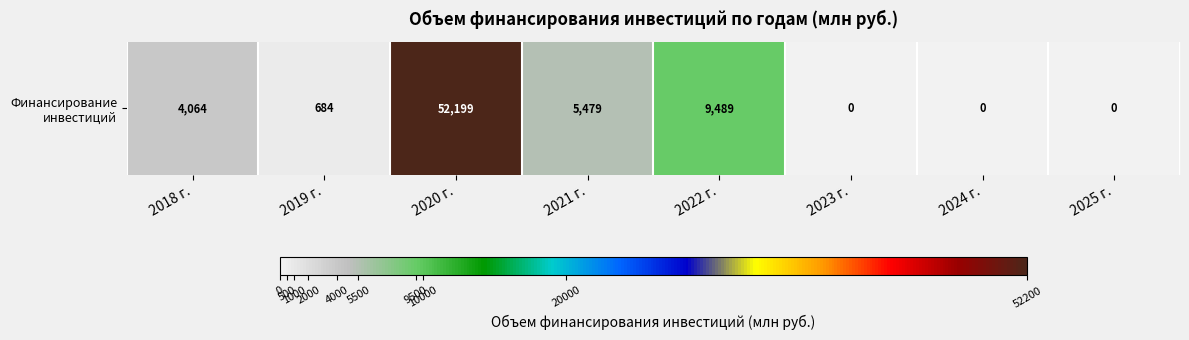

List the labels in order of value, largest first.

2020 г., 2022 г., 2021 г., 2018 г., 2019 г., 2023 г., 2024 г., 2025 г.